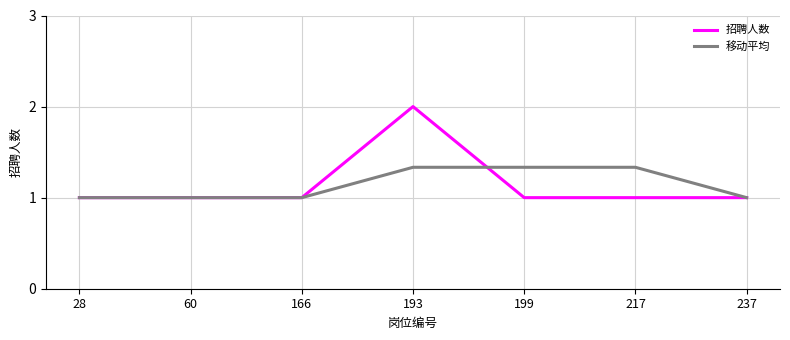

Rank the series by their maximum value, from lowest to highest.

移动平均, 招聘人数